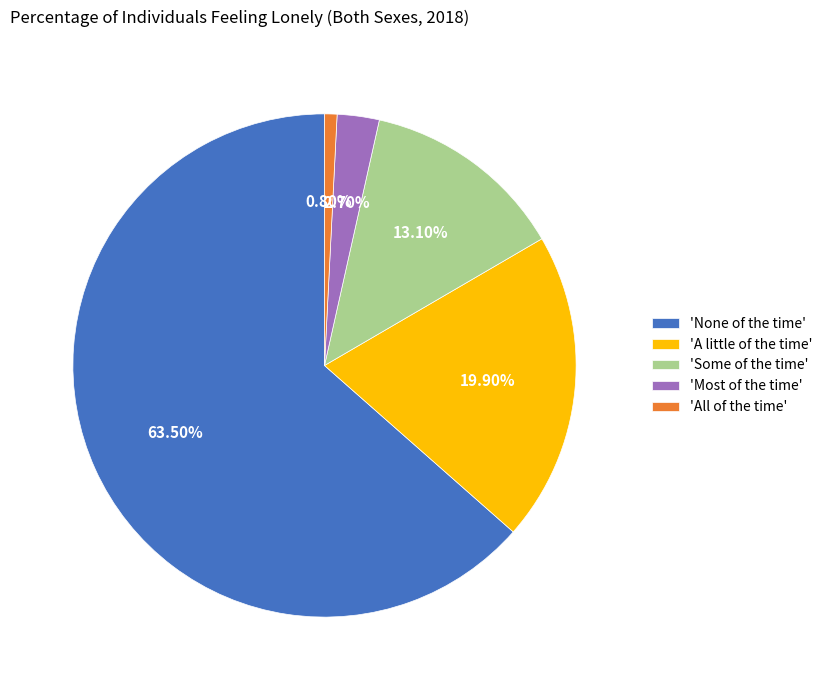

Is the sum of 'Some of the time' and 'None of the time' greater than half?

Yes